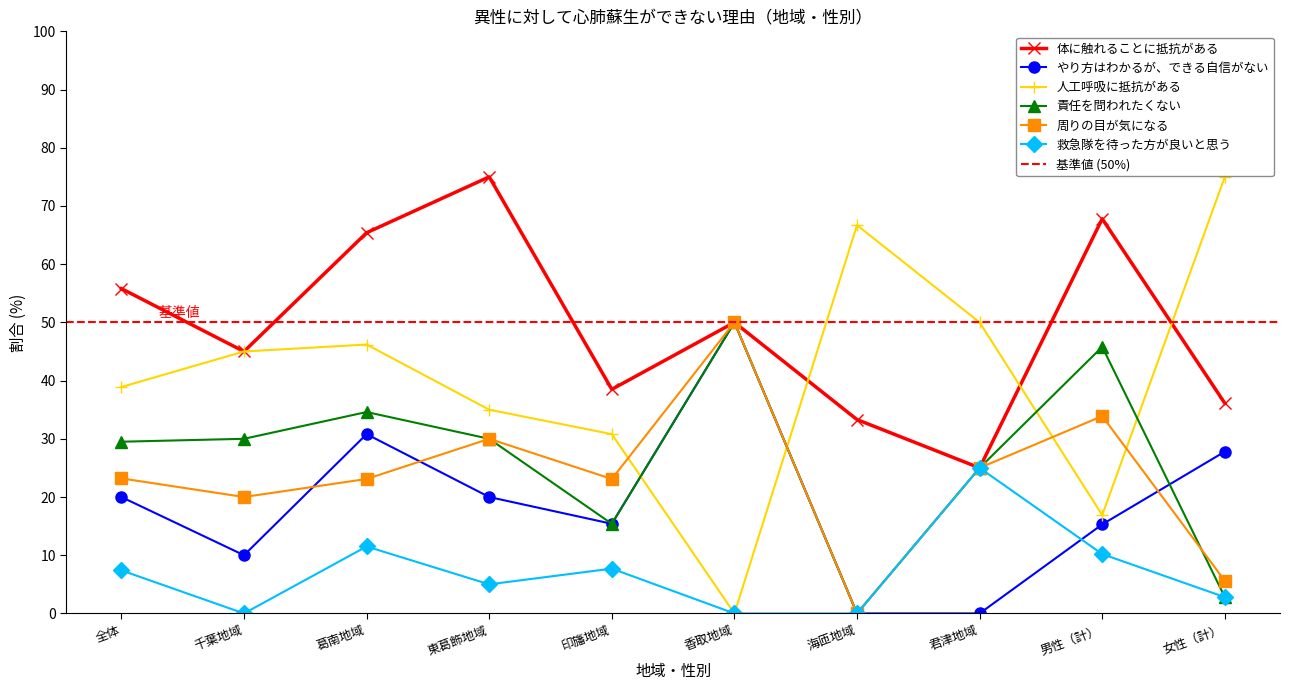

In 人工呼吸に抵抗がある, how many points are higher than both neighbors (excluding endpoints)?

2